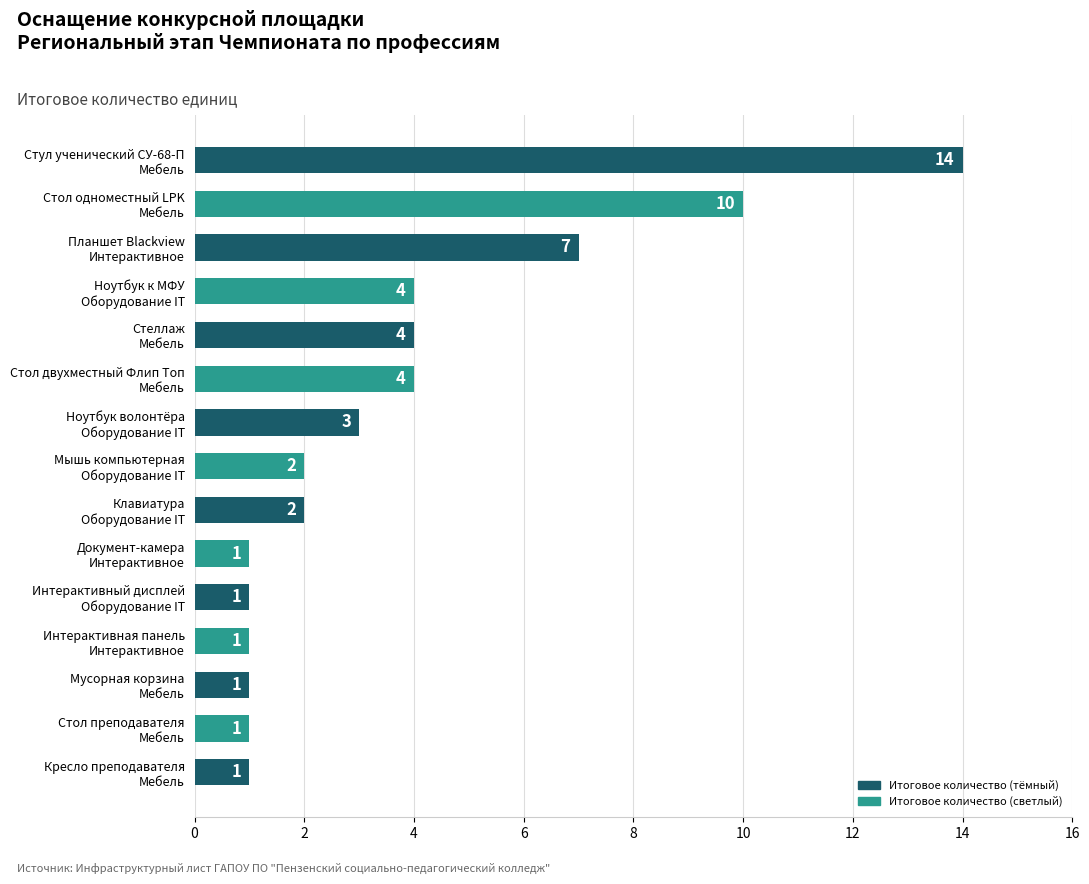

What is the greatest value displayed?

14